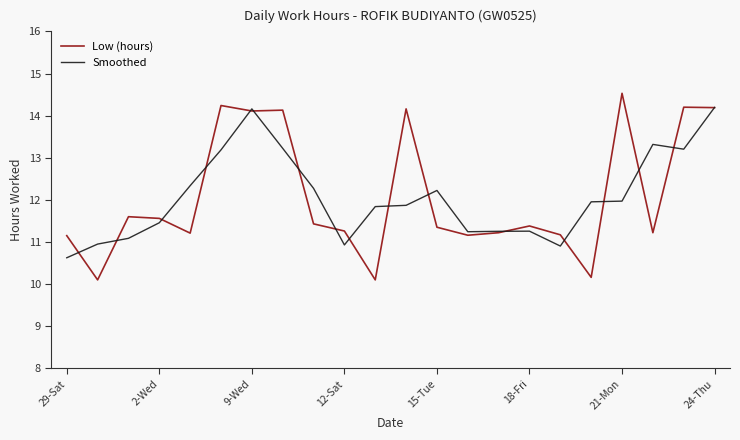

Which series has the largest range (max minus min)?

Low (hours)